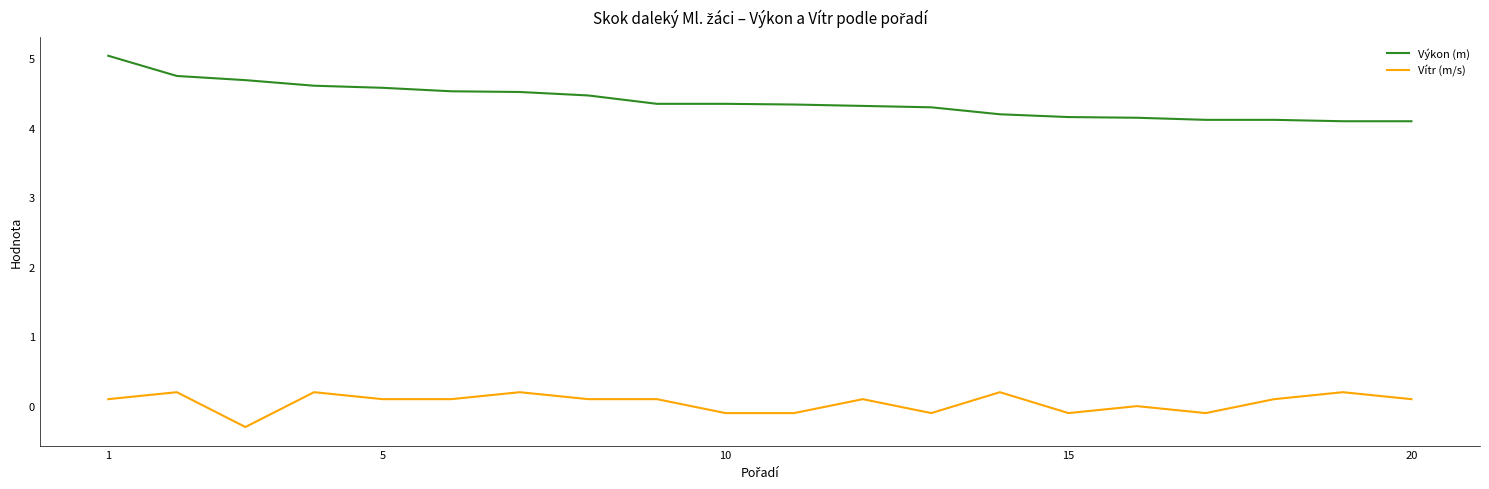

Which series has the largest total across all categories?

Výkon (m)